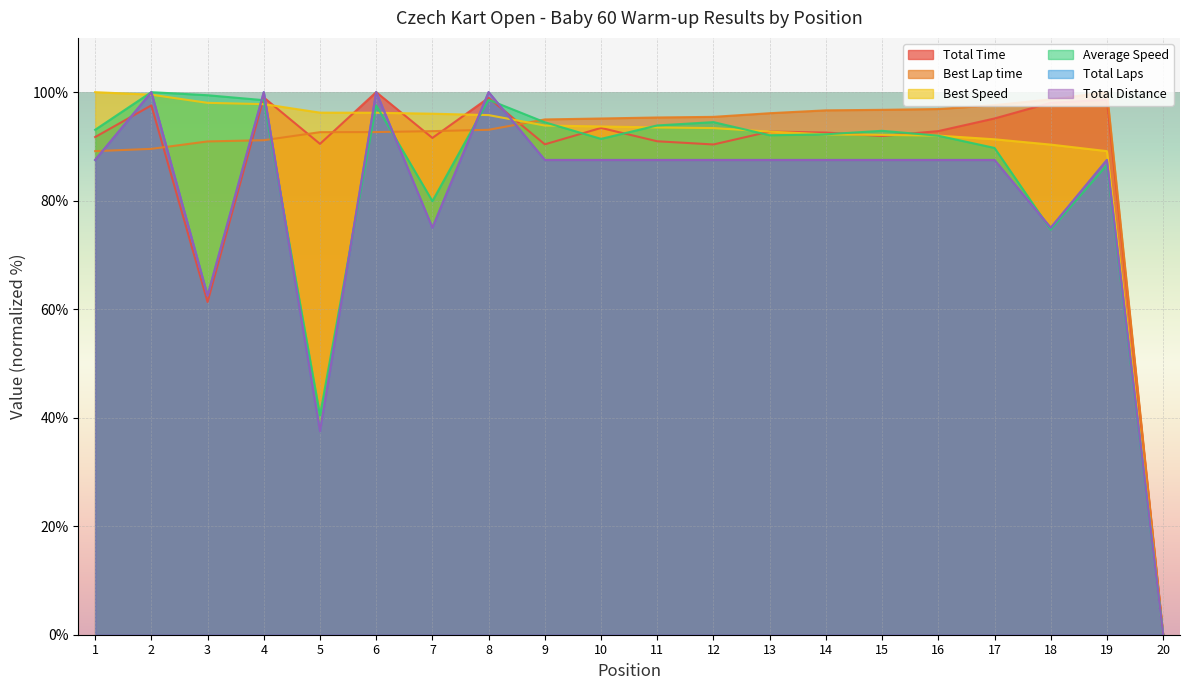

Which category has the lowest value in the Best Speed series?

20